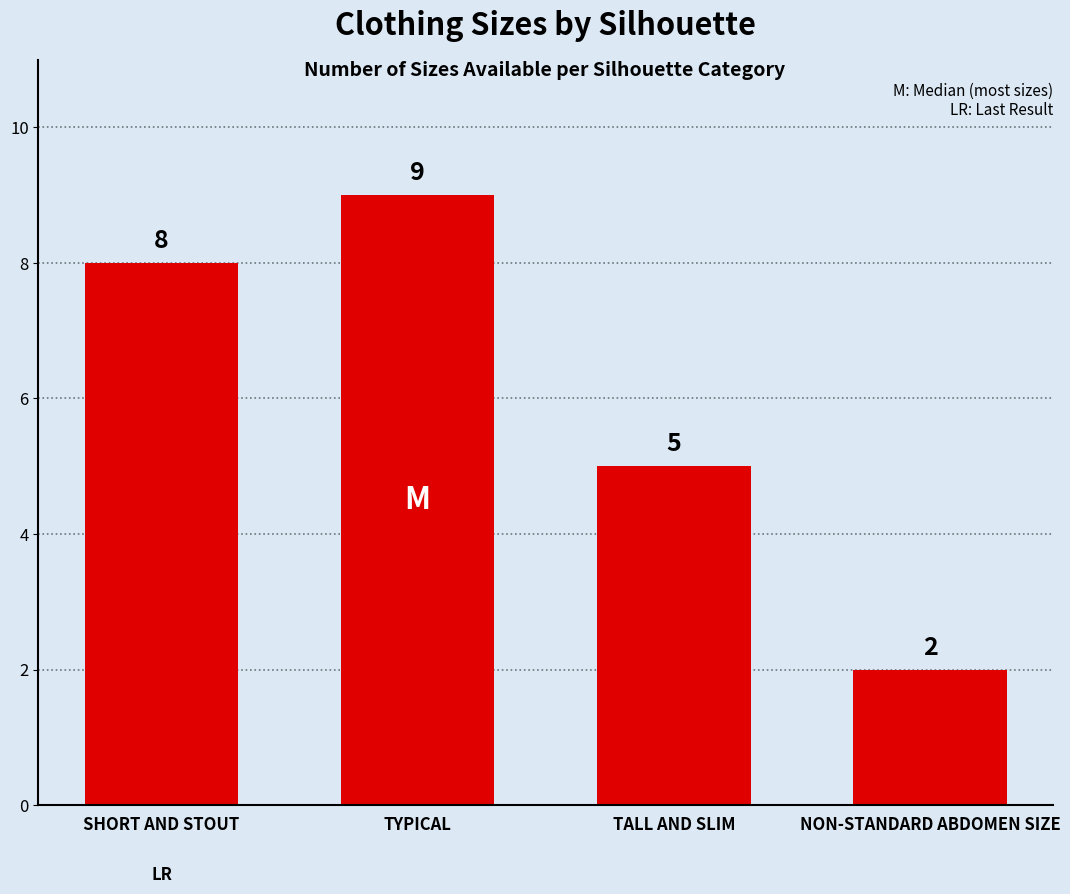

How many data points are less than 8?

2